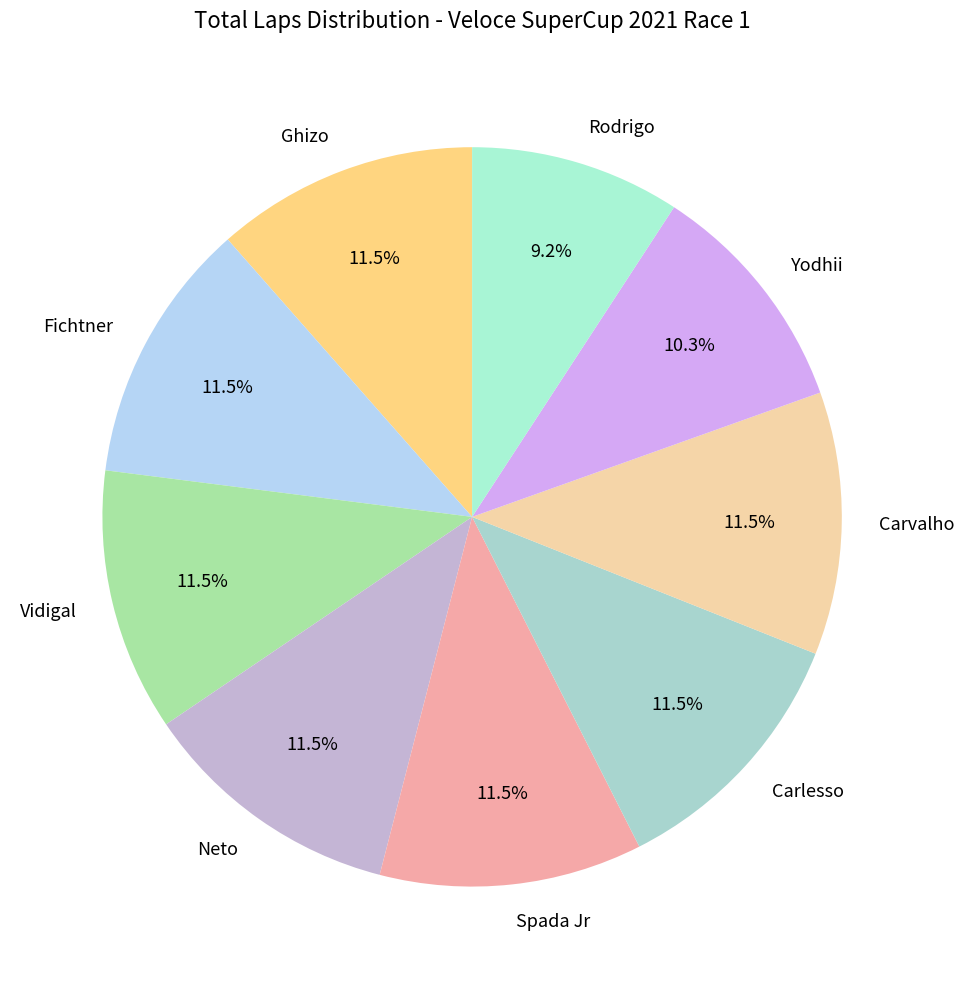

Which category has the smallest portion of the pie?

Rodrigo